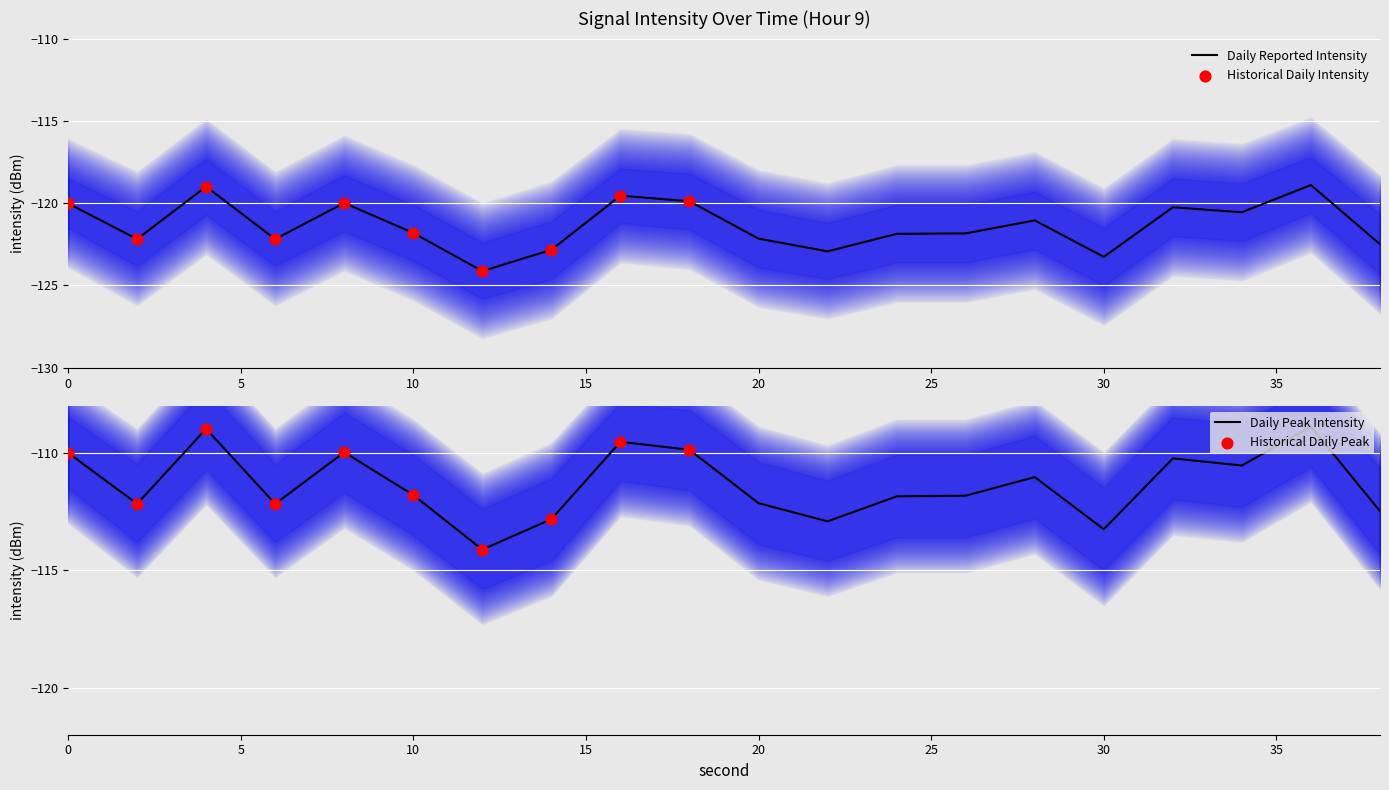

Which series contains the highest Y value?

Intensity Upper